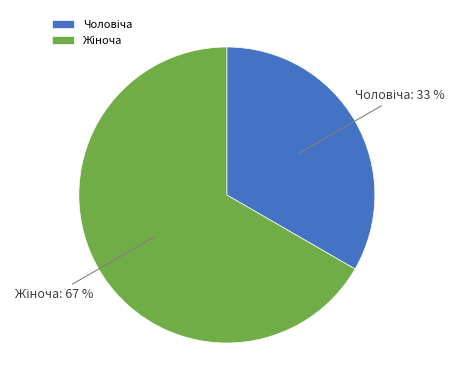

Is there a majority slice in this chart?

Yes